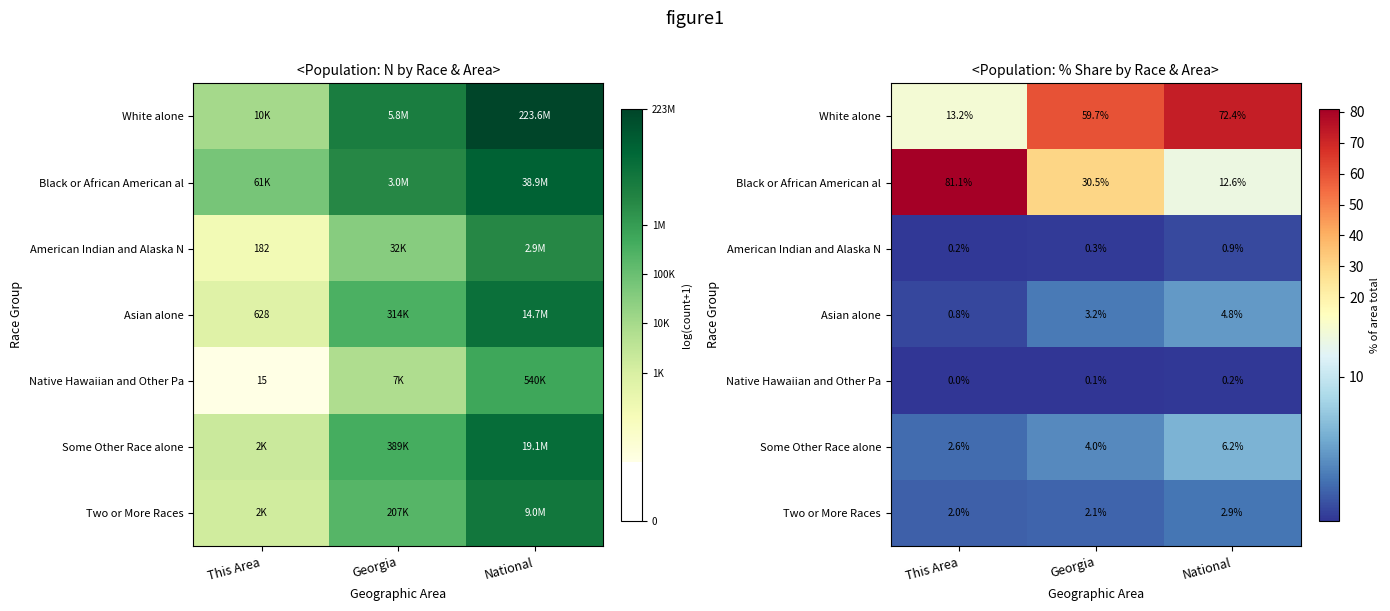

What is the total value across all series at This Area?

100.0